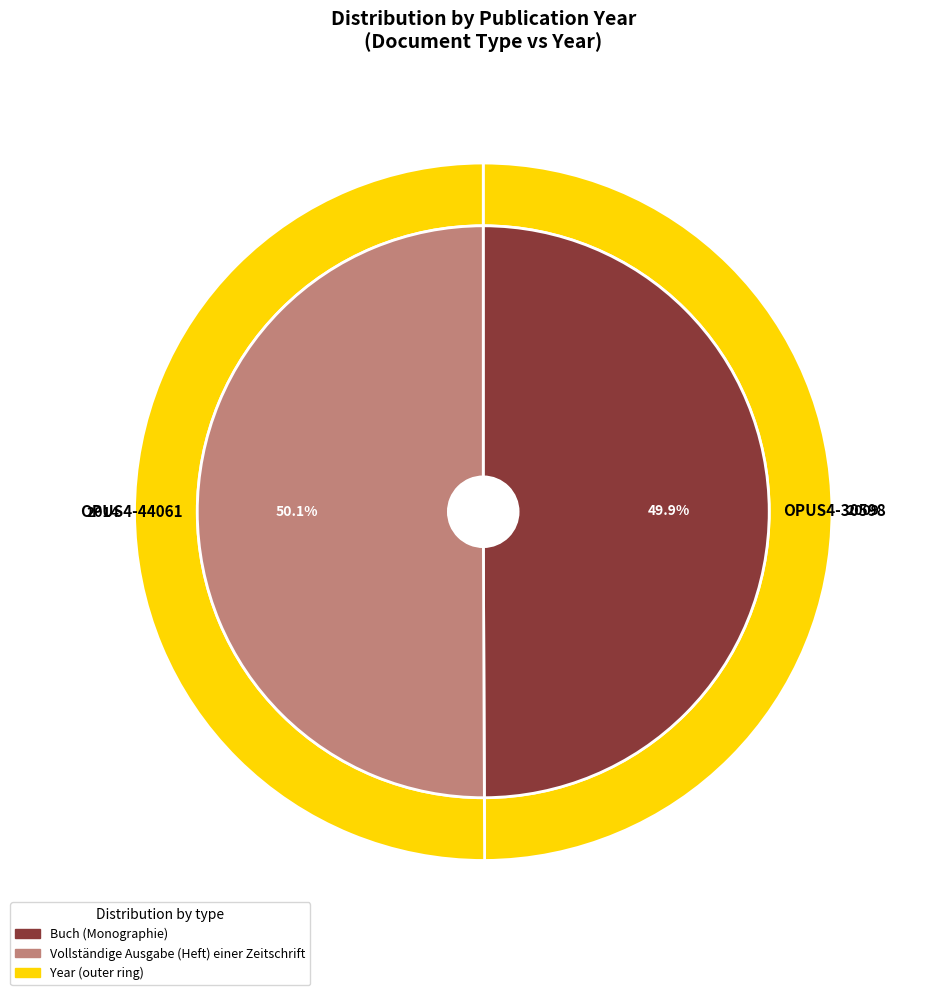

Approximately how many times larger is the value at OPUS4-44061 compared to OPUS4-30598?

1.0